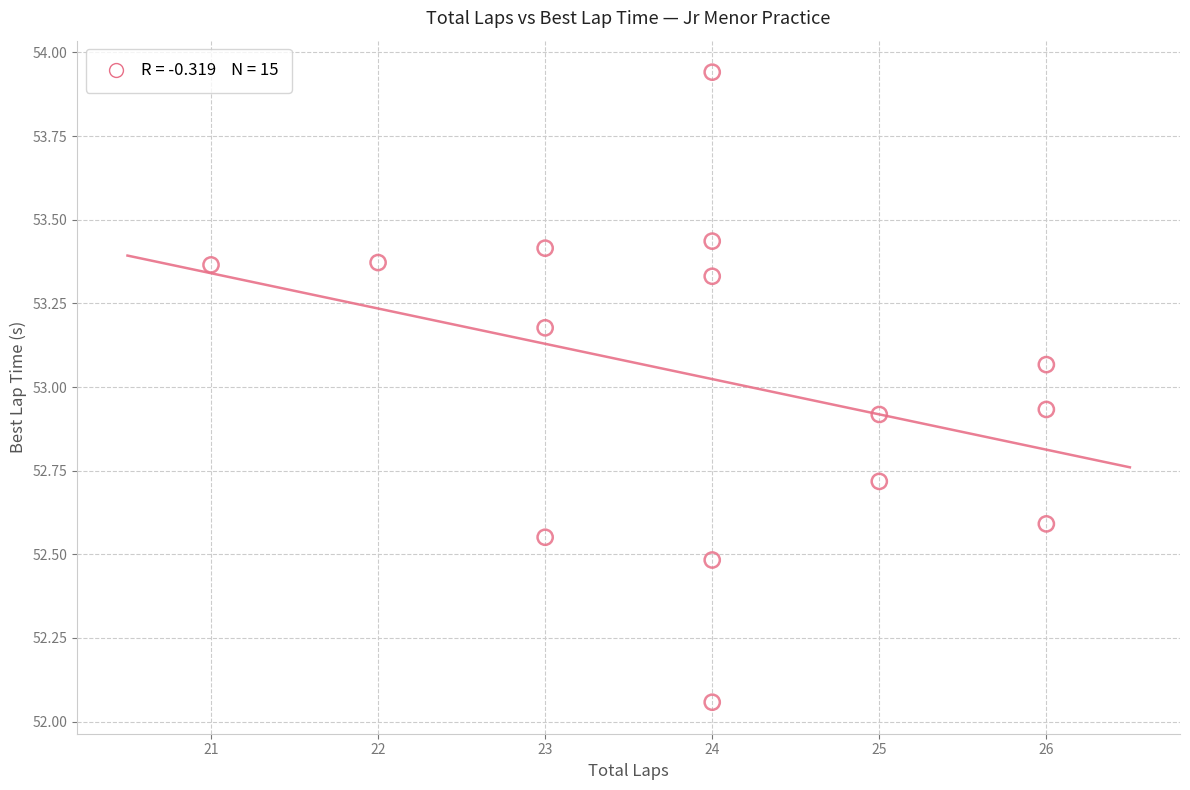

What is the range of Y values (max minus min)?

1.9